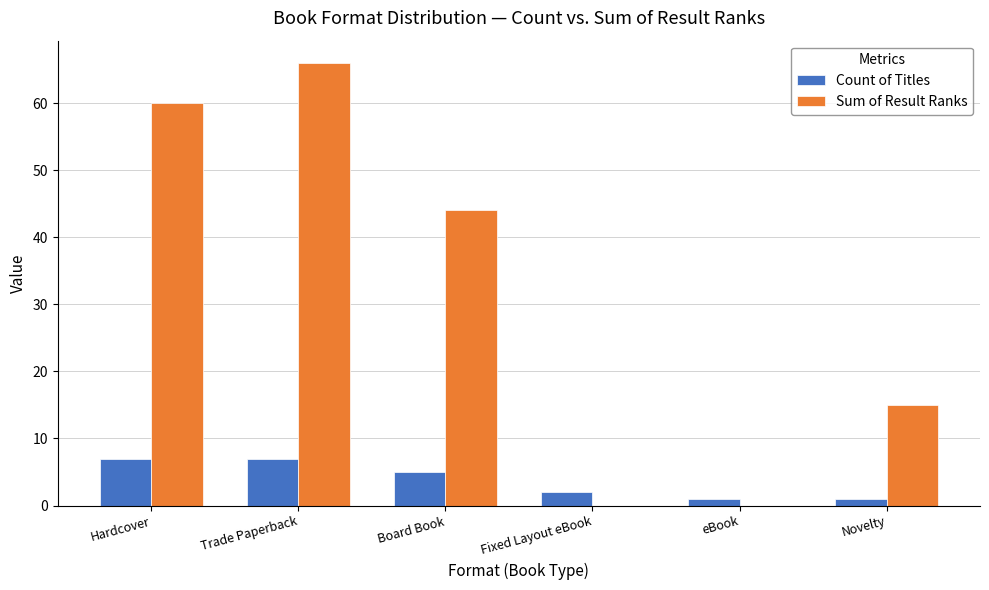

What is the total value across all series at Fixed Layout eBook?

2